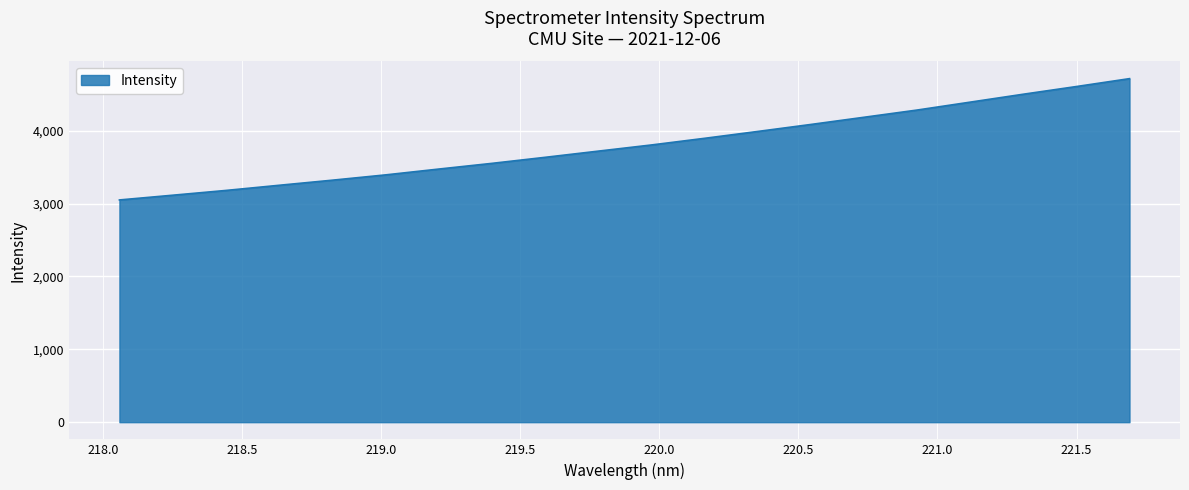

What is the smallest value displayed?

3049.4